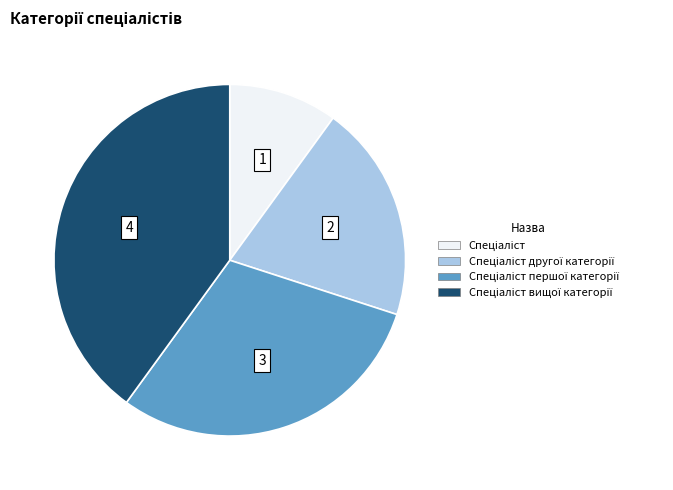

Does any single category account for the majority?

No